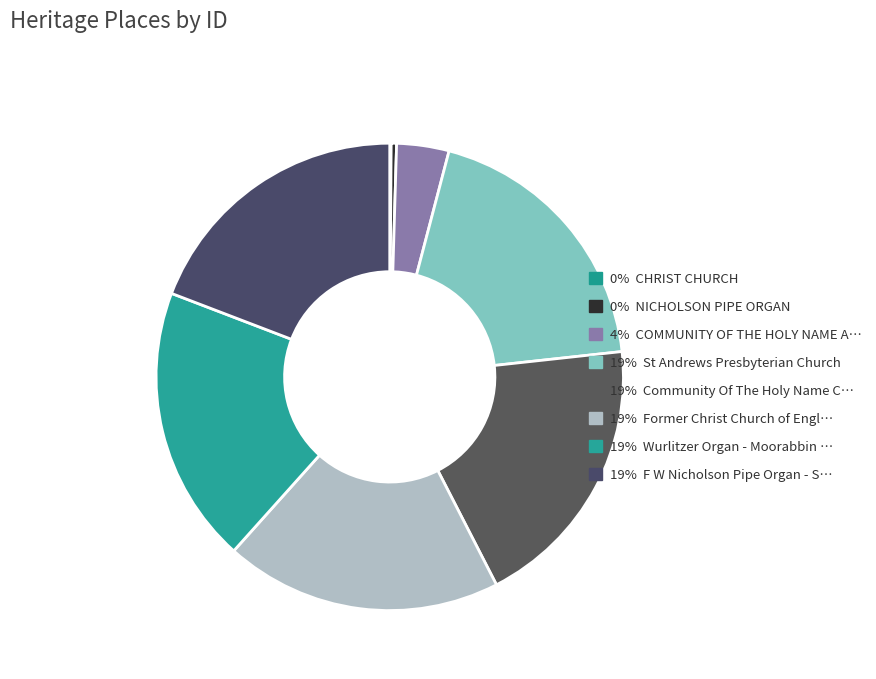

Count the number of slices in the pie.

8